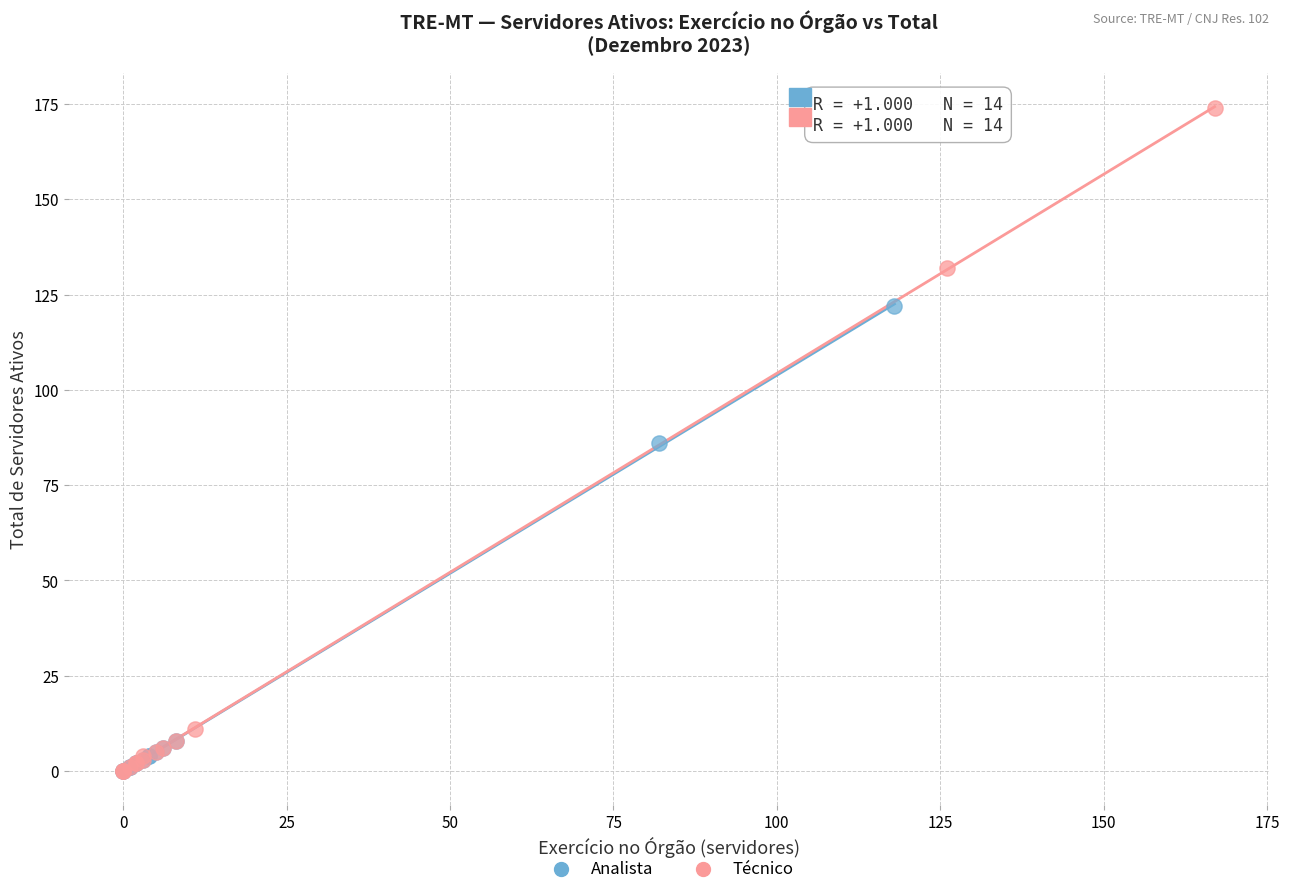

Which series has the largest Y range (max minus min)?

Técnico